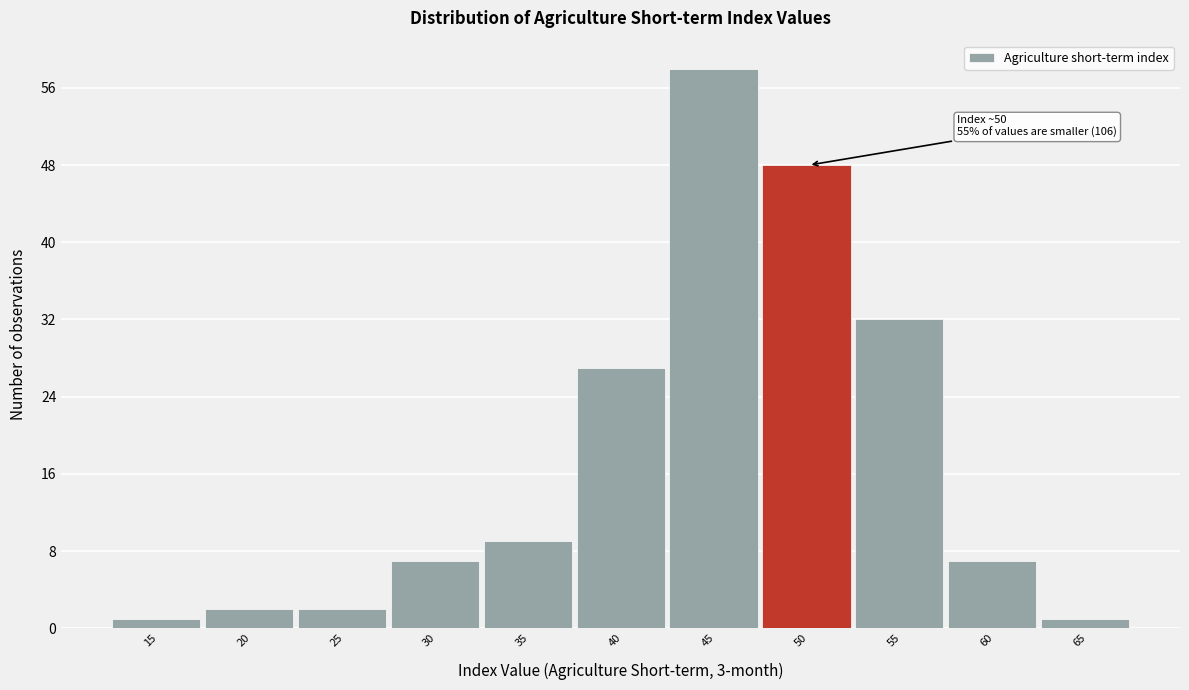

Reading right to left, extract all data points from this chart.

65=1	60=7	55=32	50=48	45=58	40=27	35=9	30=7	25=2	20=2	15=1